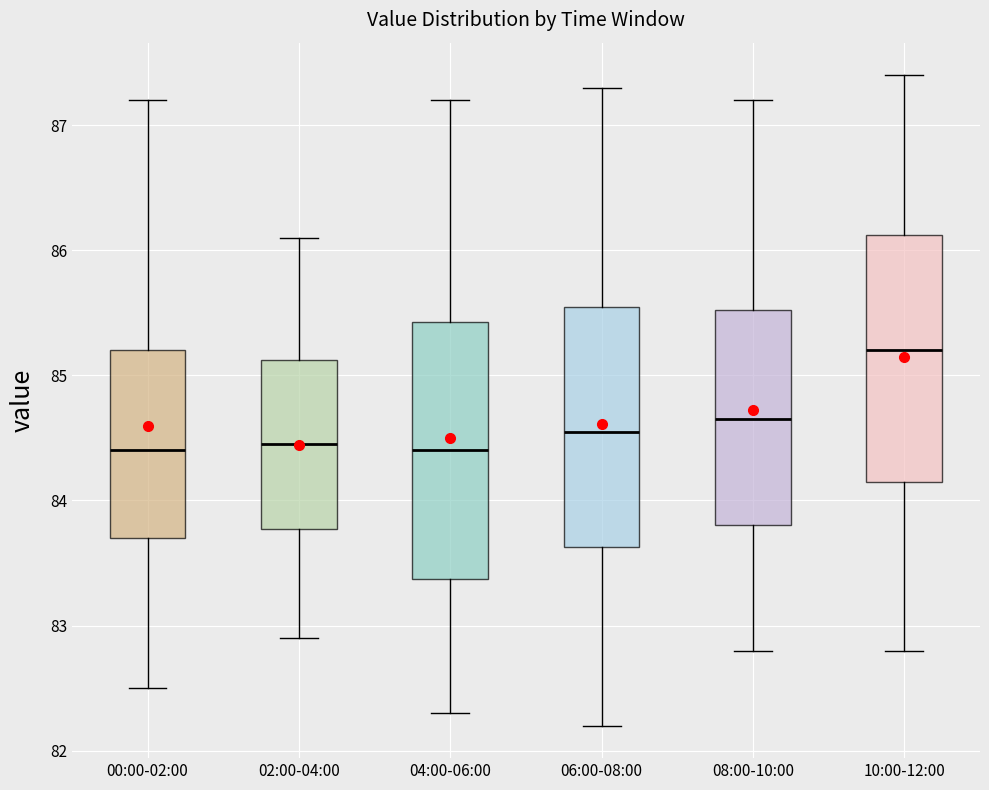

Which box's median line is the highest?

10:00-12:00